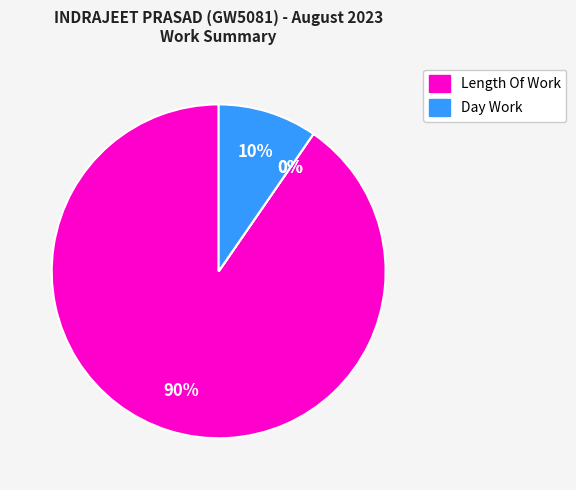

Rank the categories by value from lowest to highest.

Over Time 1.5, Rest Day, Day Work, Length Of Work